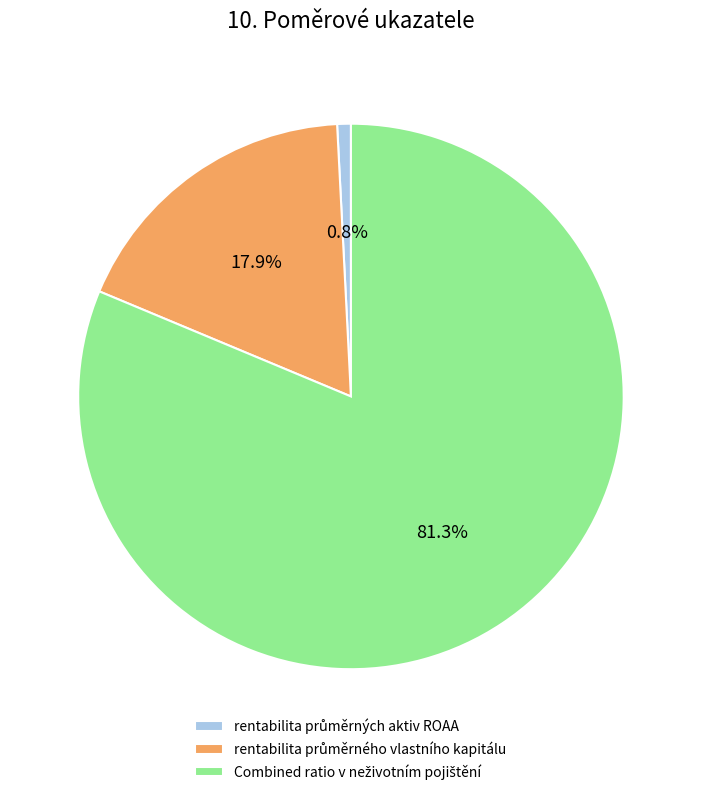

Does any single category account for the majority?

Yes